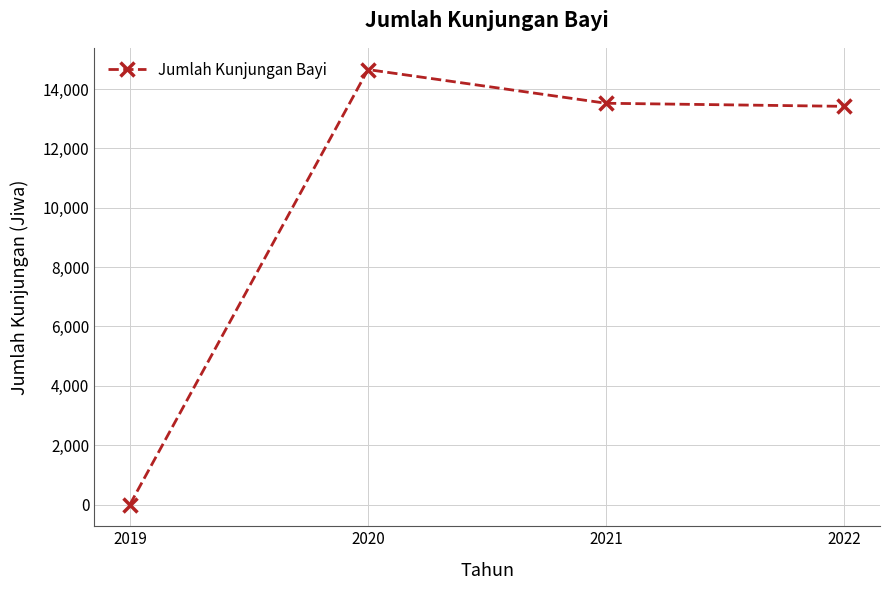

Which has a higher value, 2020 or 2019?

2020